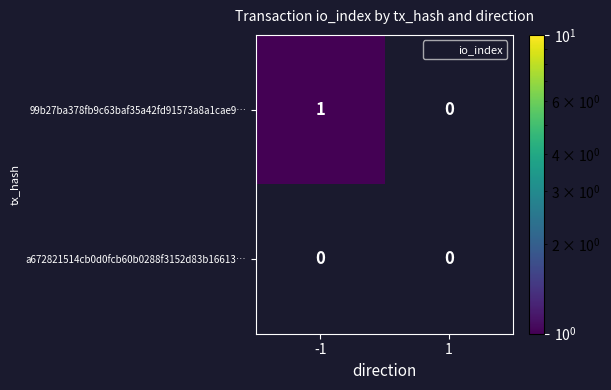

Rank the series by their maximum value, from lowest to highest.

a672821514cb0d0fcb60b0288f3152d83b16613…, 99b27ba378fb9c63baf35a42fd91573a8a1cae9…